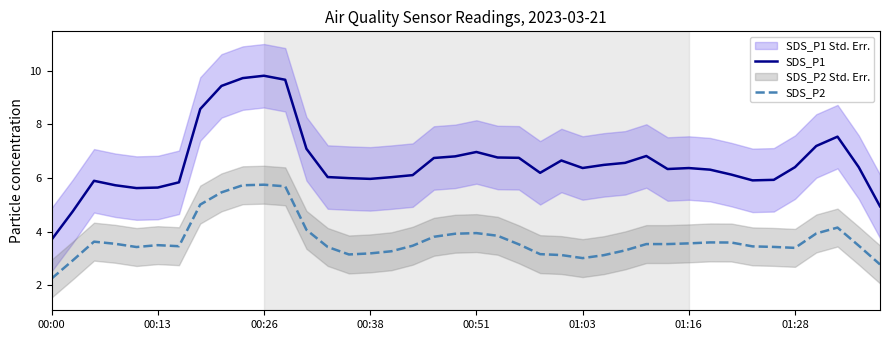

True or false: SDS_P1 and SDS_P2 intersect in this chart.

False